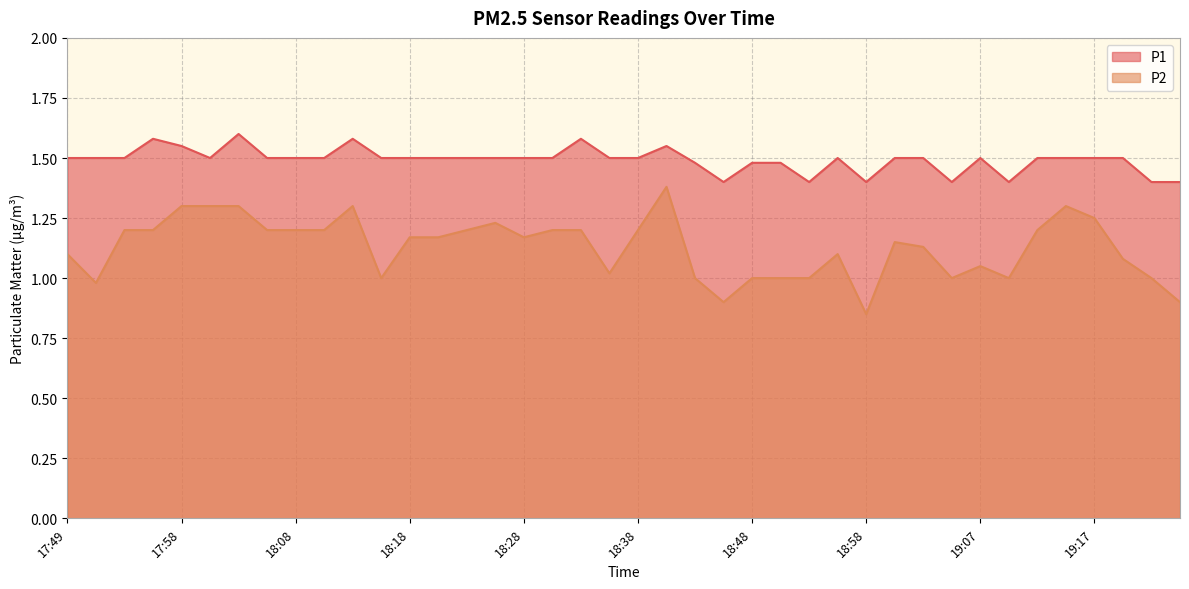

Which series has the largest total across all categories?

P1